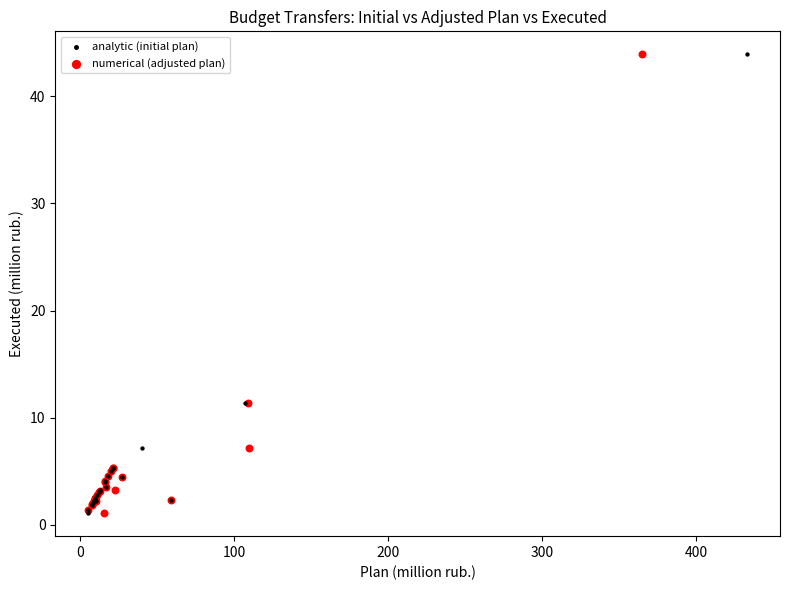

What are all the series names shown in the legend?

analytic (initial plan), numerical (adjusted plan)